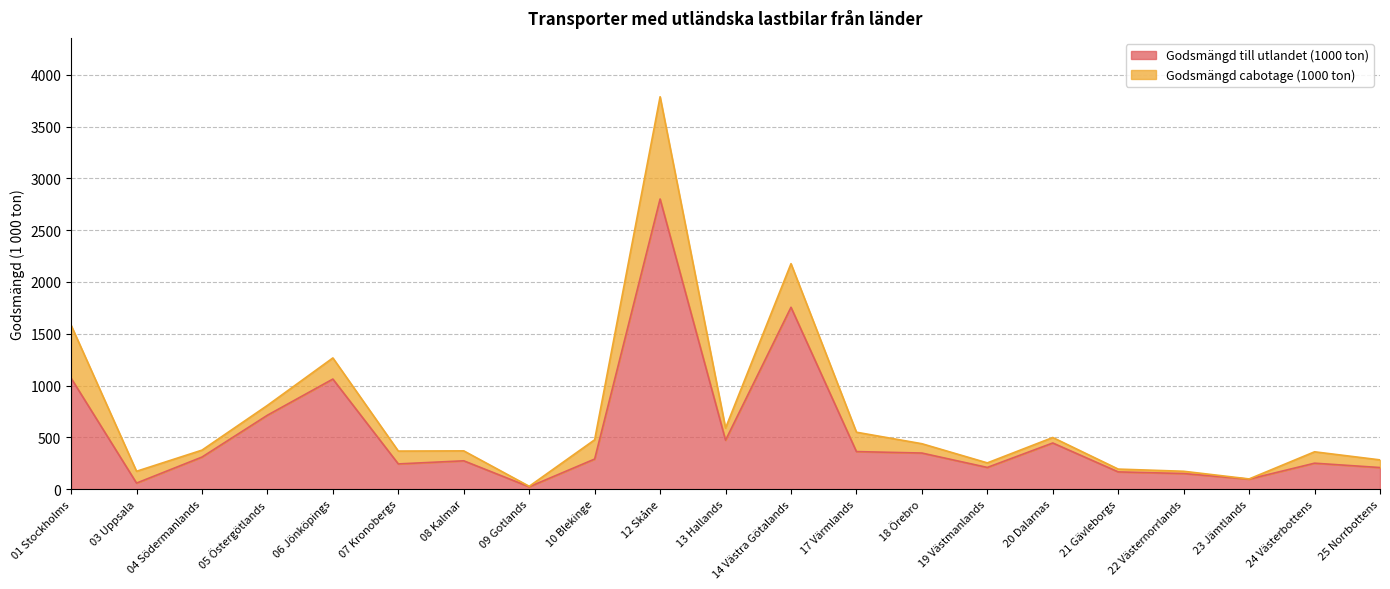

Where is the data nearest to the value 1412?

01 Stockholms